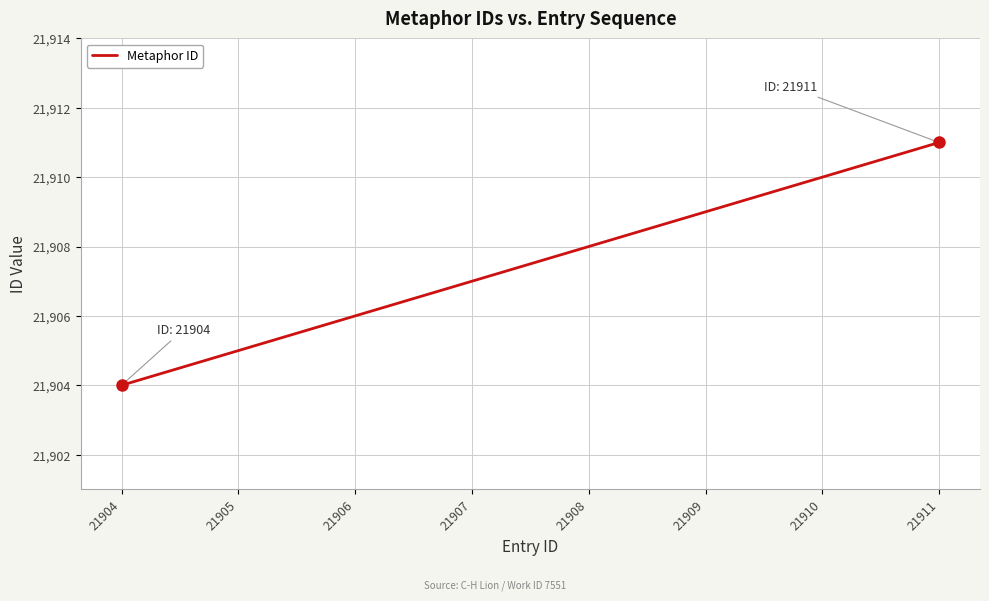

Rank the categories by value from highest to lowest.

21911, 21910, 21909, 21908, 21907, 21906, 21905, 21904